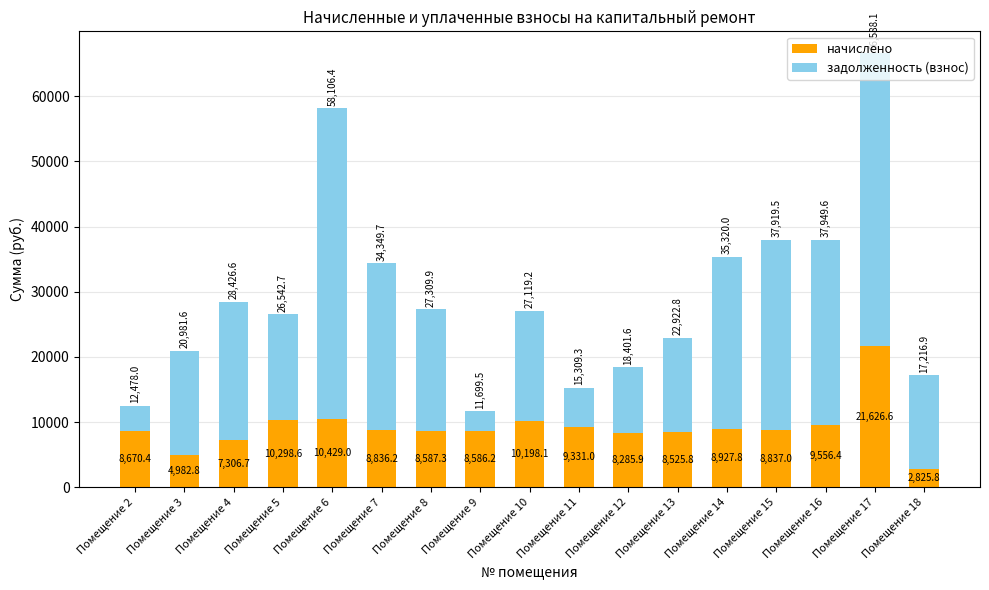

What is the approximate value of начислено at Помещение 8?

8587.3